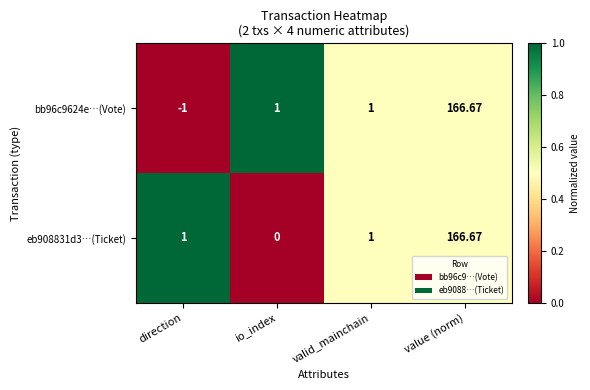

At which label does bb96c9624e…(Vote) reach its minimum?

direction